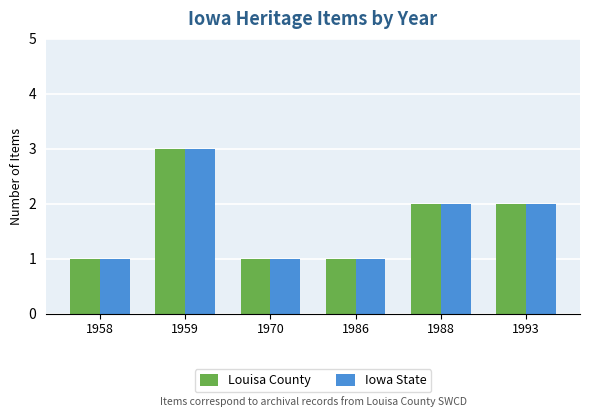

What is the difference between the Louisa County values at 1993 and 1958?

1